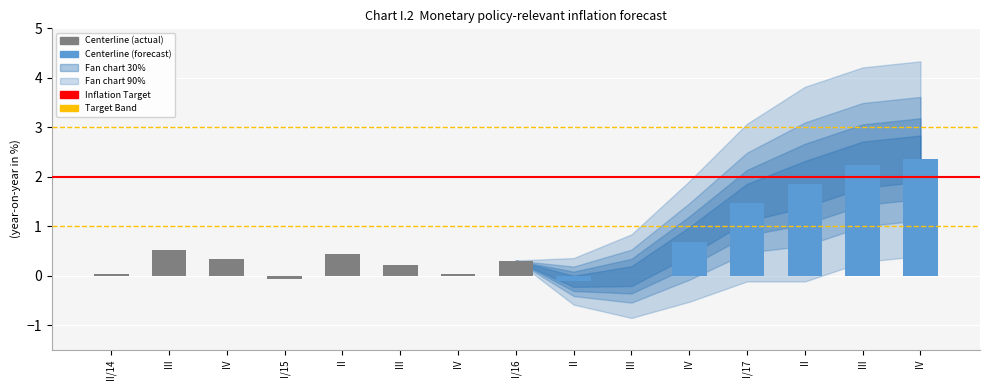

How many series are shown in this chart?

1